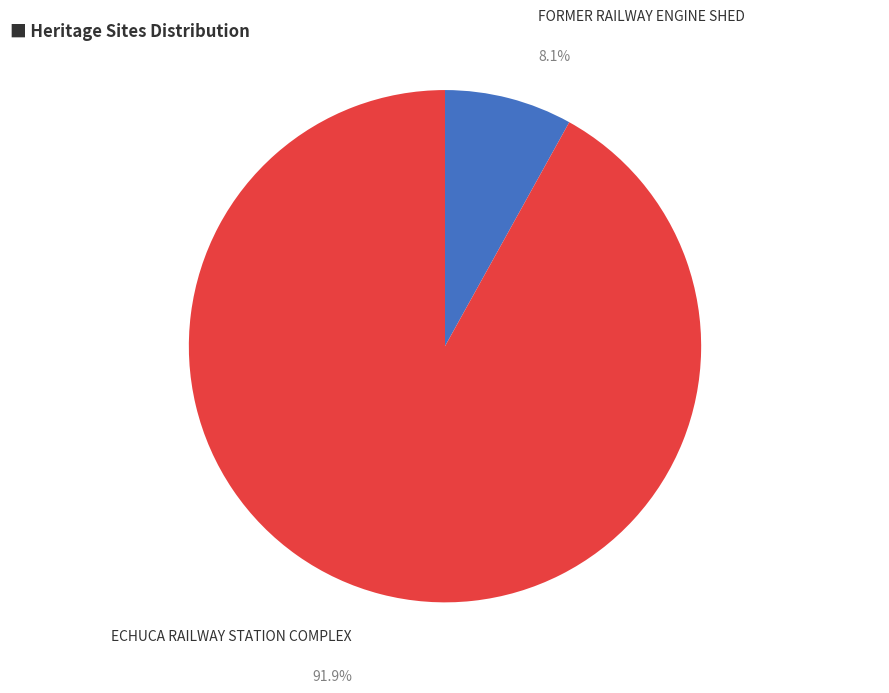

What percentage is the FORMER RAILWAY ENGINE SHED slice, to the nearest percent?

8%